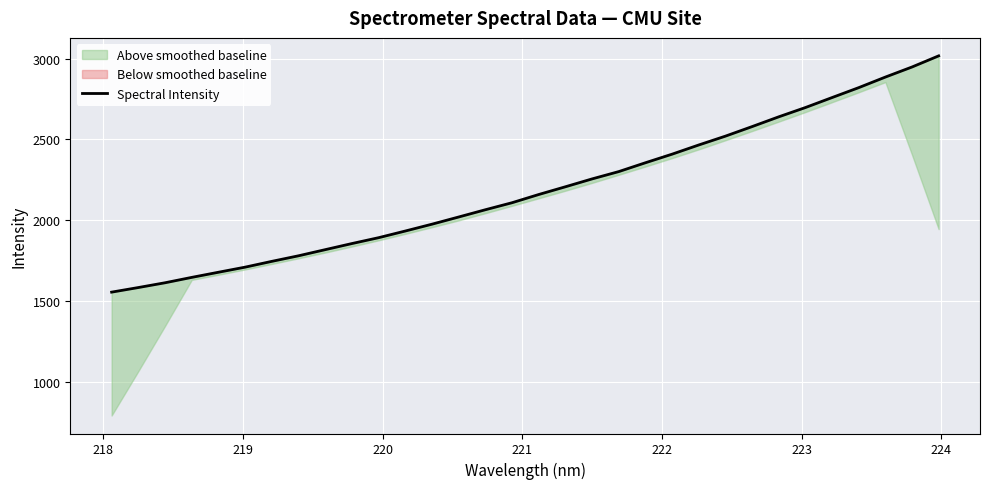

Reading right to left, list all the values displayed in this chart.

3017.2	2948.4	2886.1	2820.7	2759.3	2697.6	2640.2	2579.7	2520.7	2466.0	2409.2	2356.0	2301.3	2256.1	2207.4	2159.6	2108.7	2065.3	2020.4	1976.0	1933.7	1892.4	1856.2	1818.4	1780.4	1746.0	1710.1	1678.6	1646.8	1613.5	1584.0	1555.5